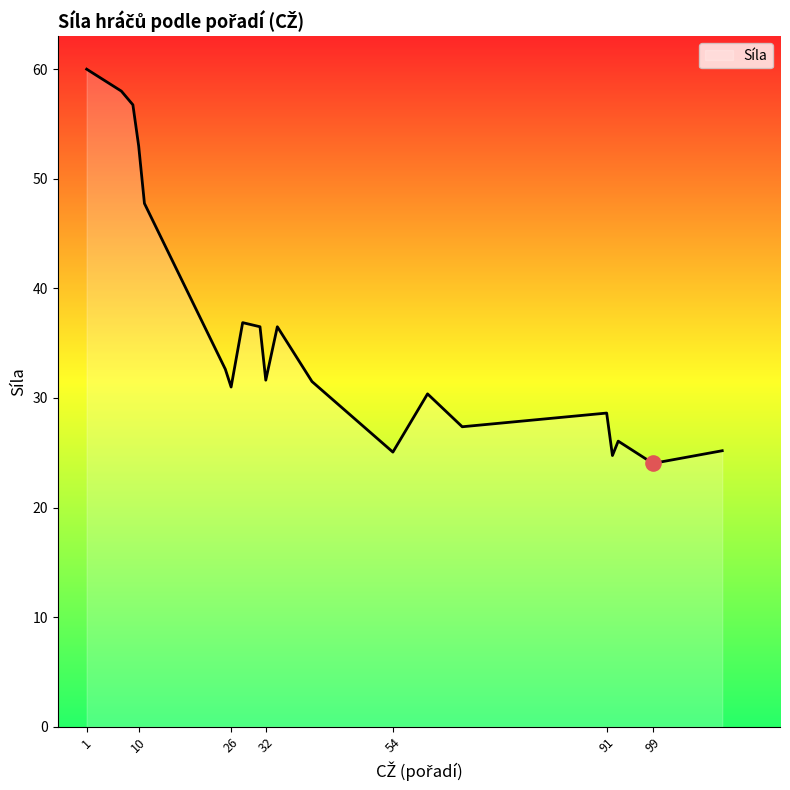

What is the minimum value shown in the chart?

24.0